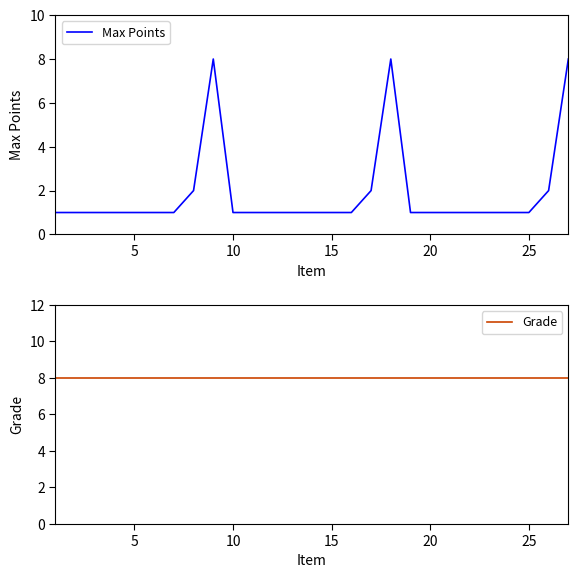

True or false: Max Points has a value of 0 at 21.

False